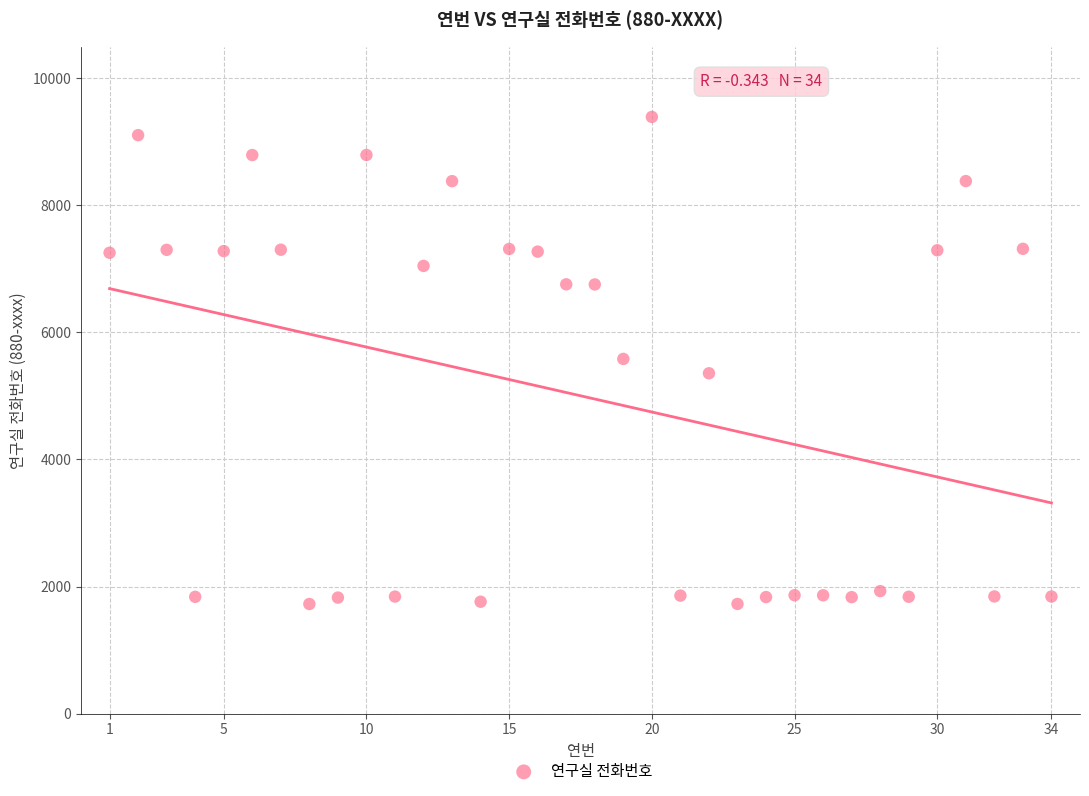

What is the range of X values (max minus min)?

33